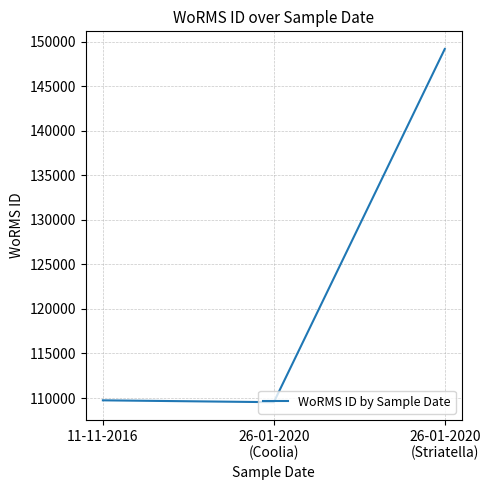

Which category has the highest value across all series?

26-01-2020
(Striatella)